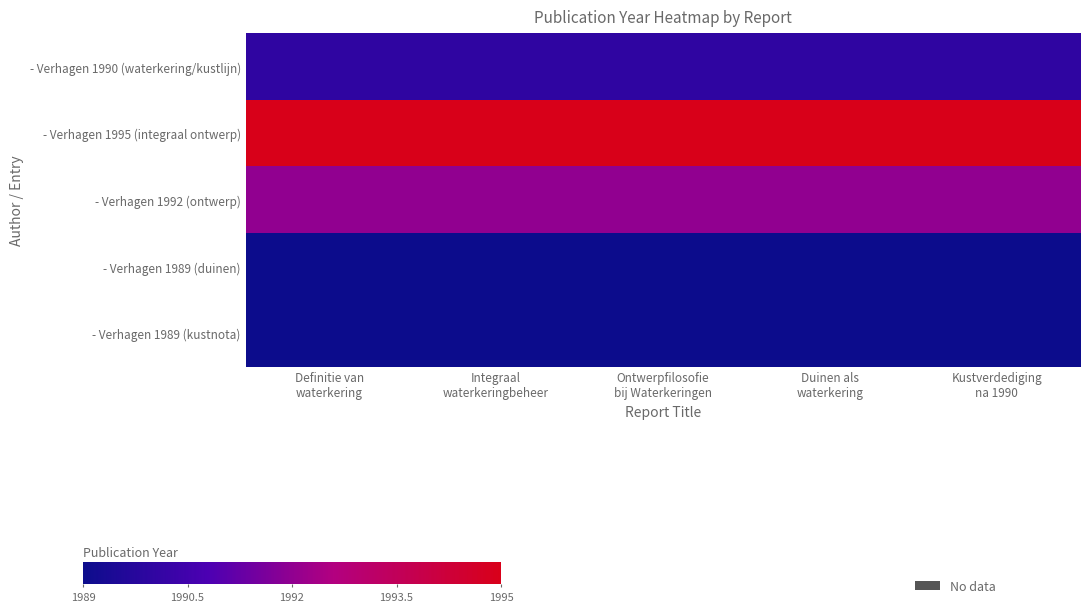

What is the total value across all series at Integraal
waterkeringbeheer?

166.7